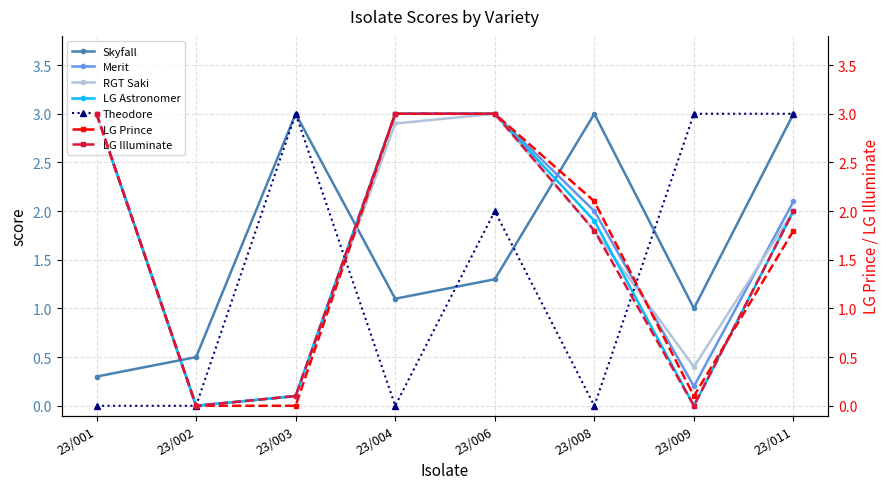

In LG Prince, how many points are lower than both neighbors (excluding endpoints)?

1